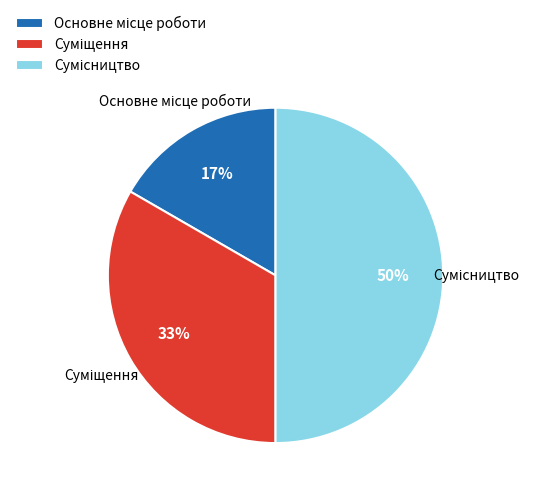

To the nearest percent, what is the difference between the largest and smallest slice percentages?

33%